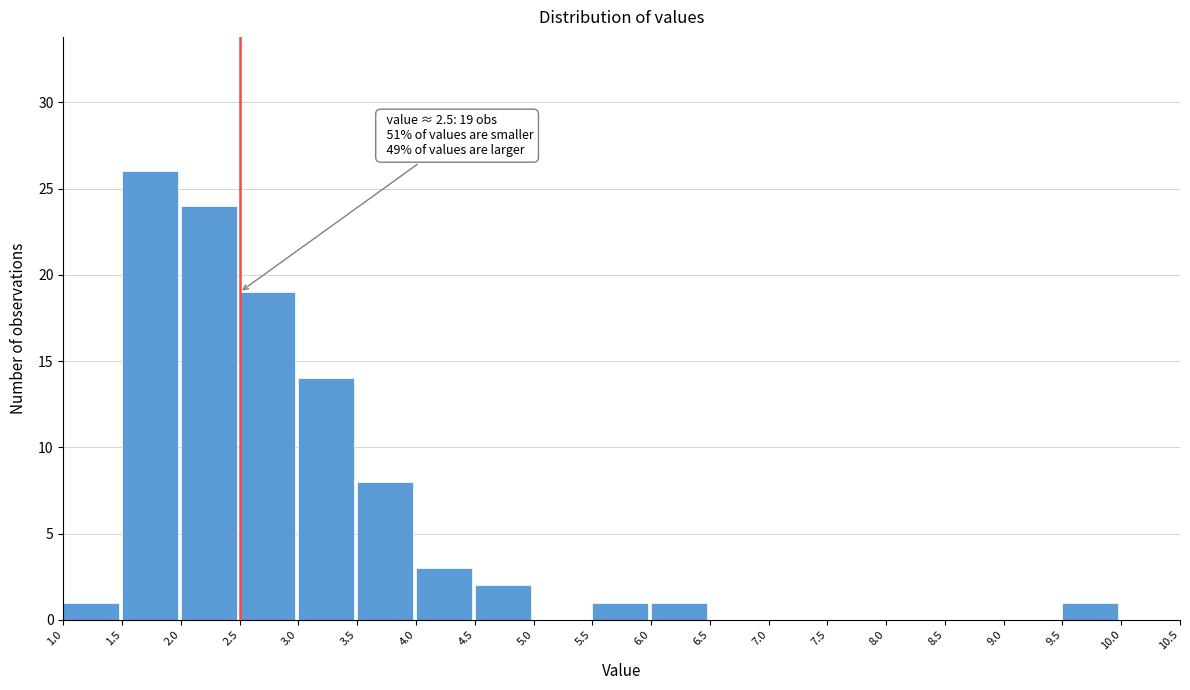

Over which range of the x-axis is the bar tallest?

1.5 to 2.0